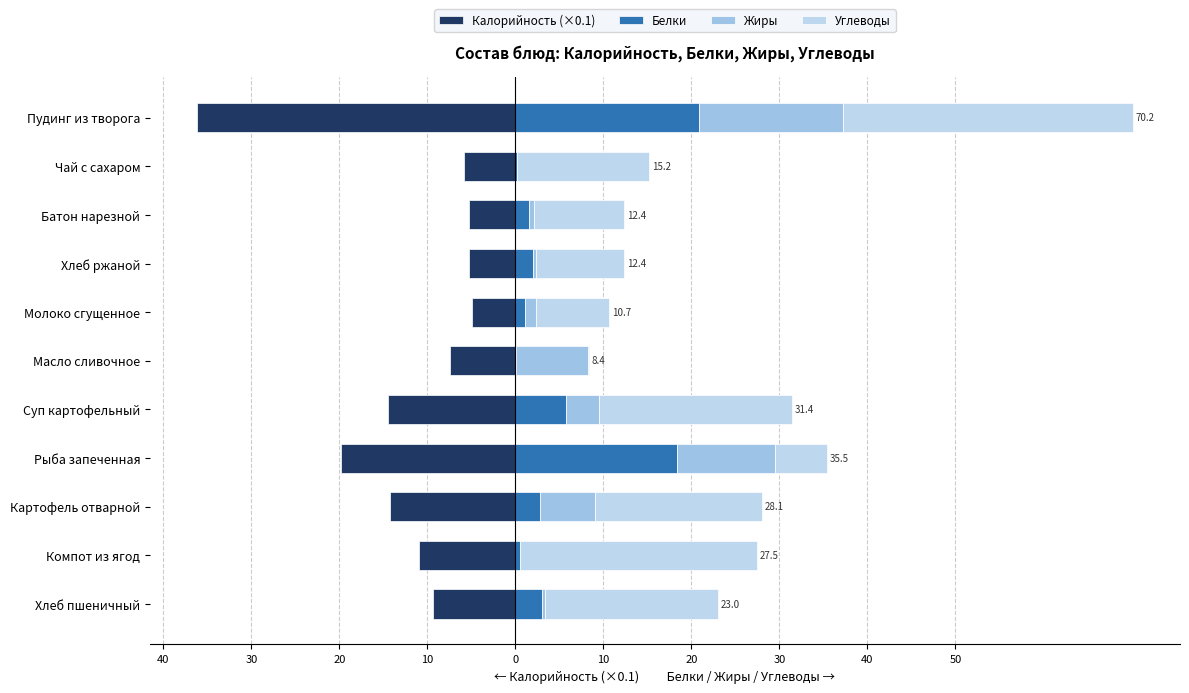

Rank the series at Хлеб ржаной from highest to lowest value.

Углеводы, Белки, Жиры, Калорийность (×0.1)